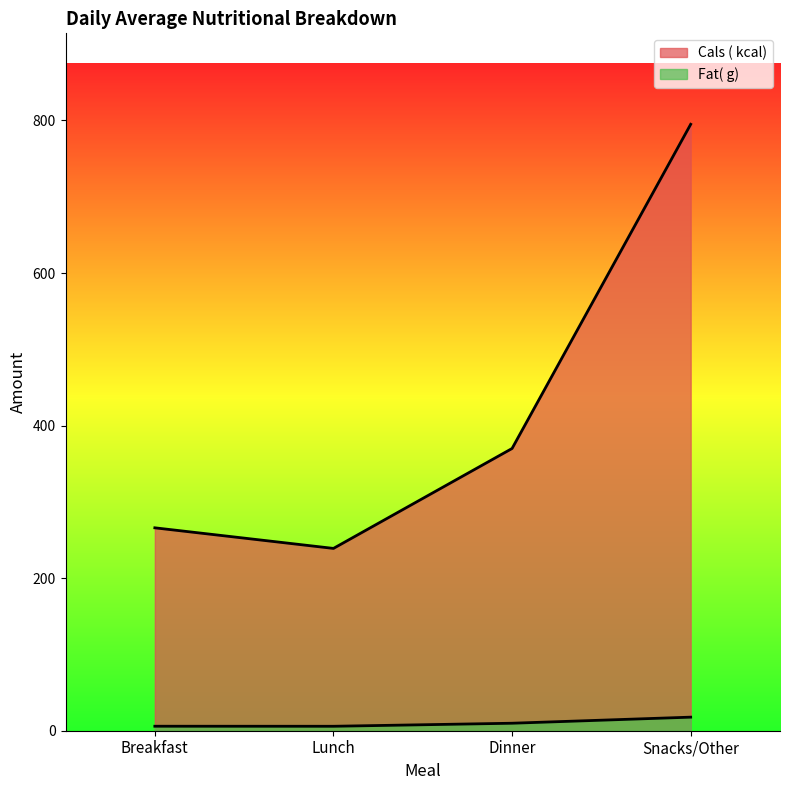

What is the approximate value of Cals ( kcal) at Breakfast?

266.0